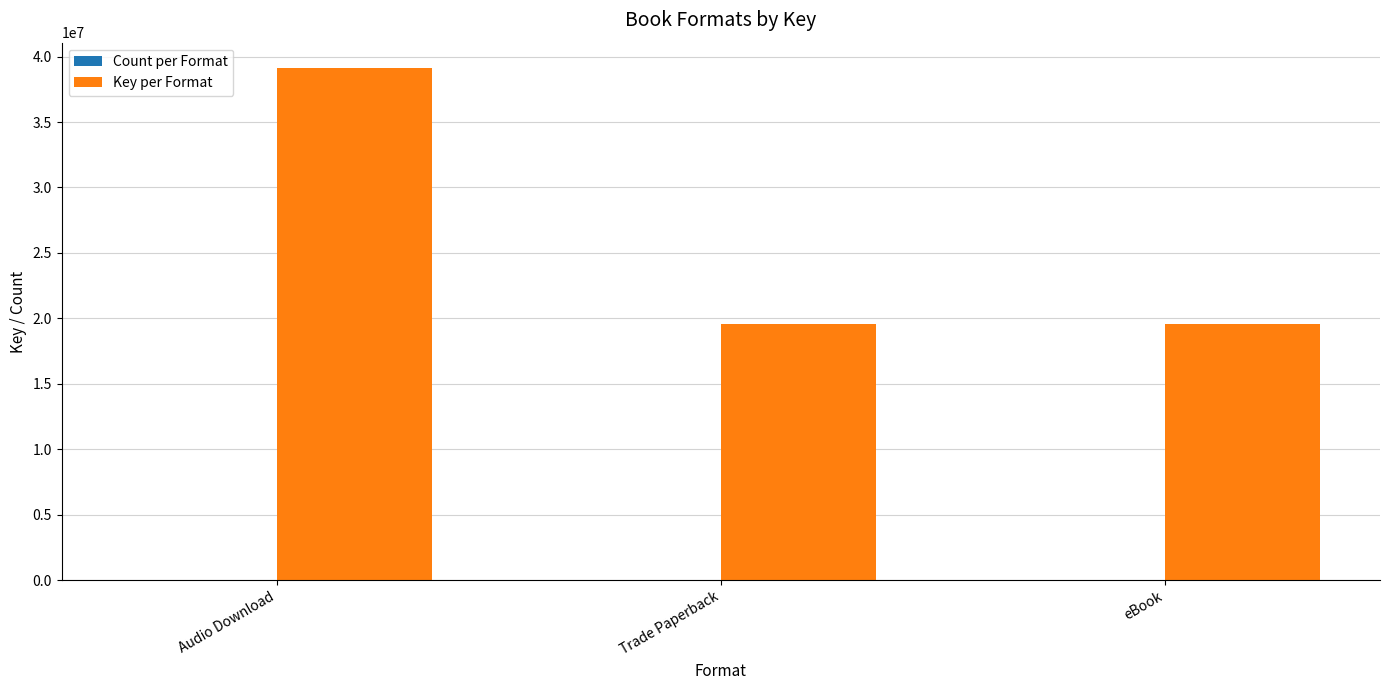

At which category does the chart reach its peak across all series?

Audio Download